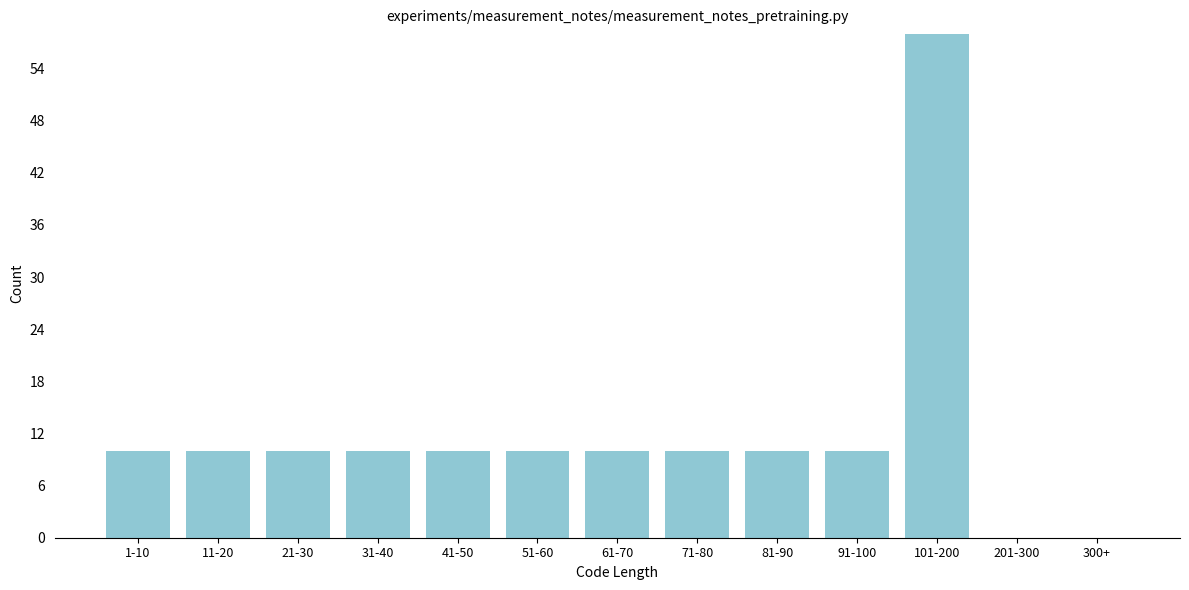

Reading left to right, transcribe all the data shown in this chart.

1-10=10	11-20=10	21-30=10	31-40=10	41-50=10	51-60=10	61-70=10	71-80=10	81-90=10	91-100=10	101-200=58	201-300=0	300+=0